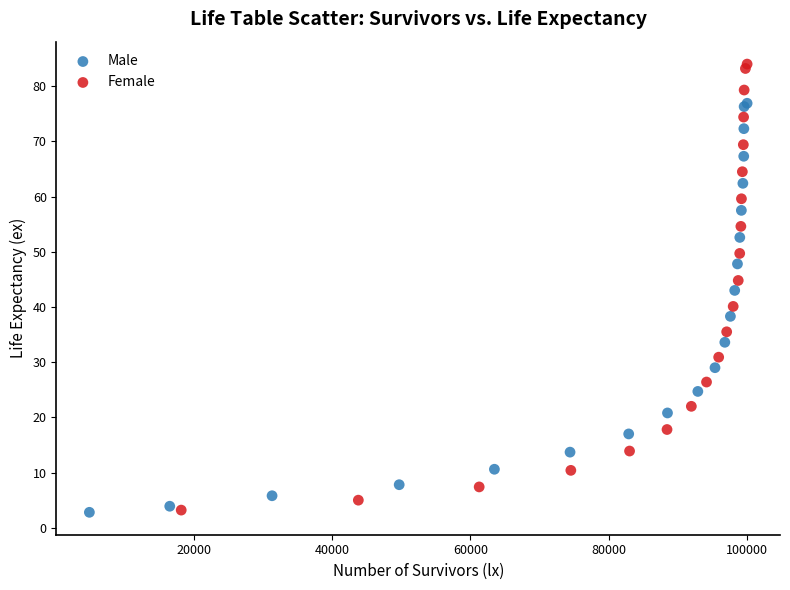

What are all the series names shown in the legend?

Male, Female